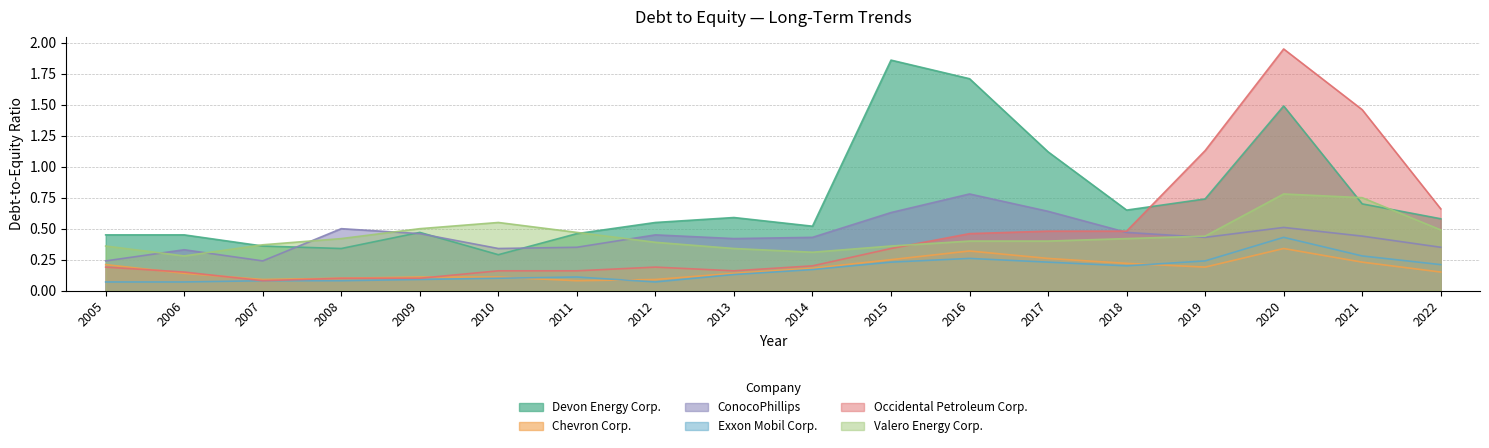

Between 2009 and 2007, which is larger?

2009